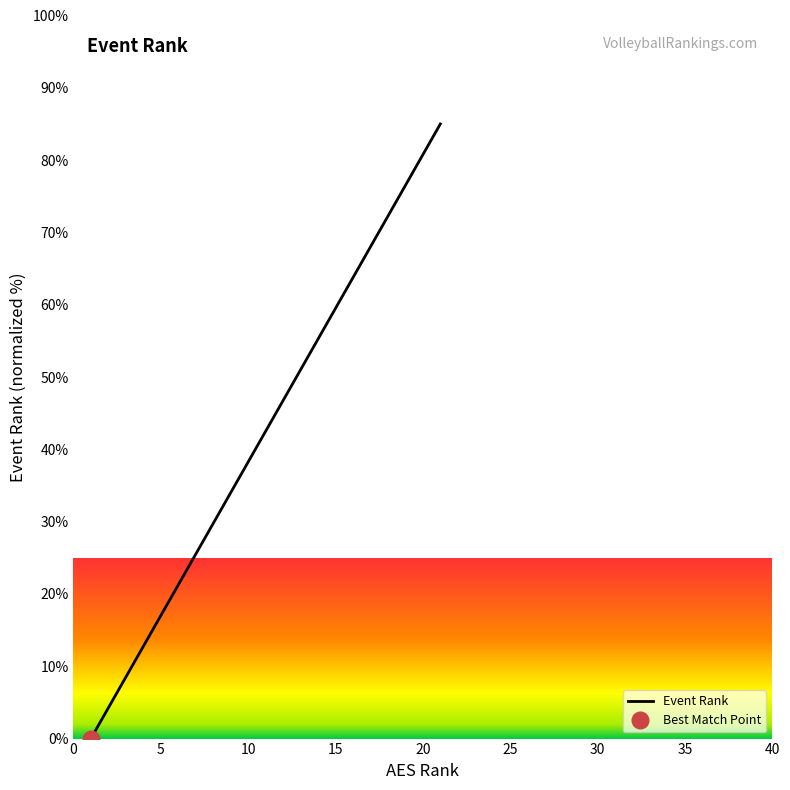

What is the maximum value for Event Rank?

85.0